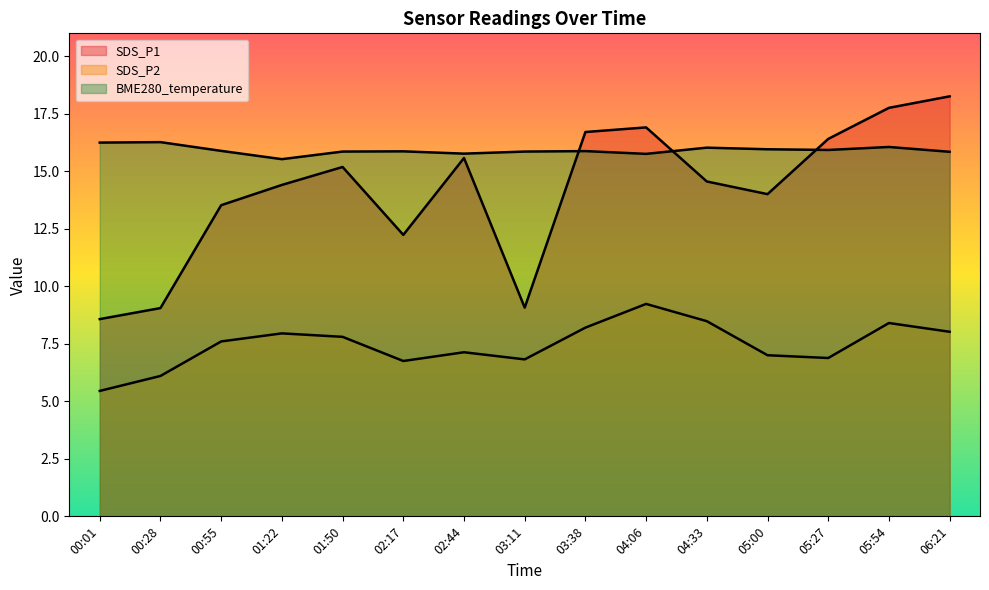

What is the label of the 5th point from the right?

04:33